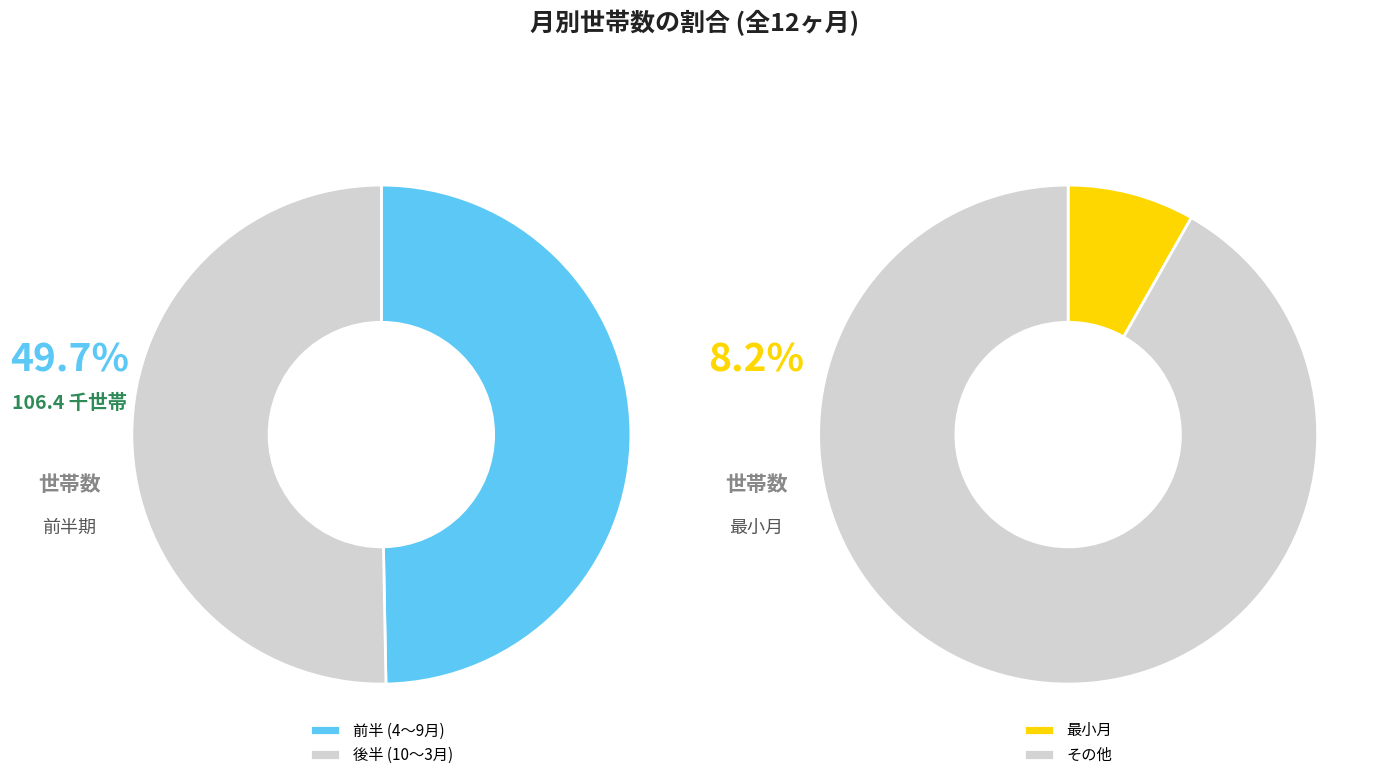

Is 2月1日 the majority of the pie?

No